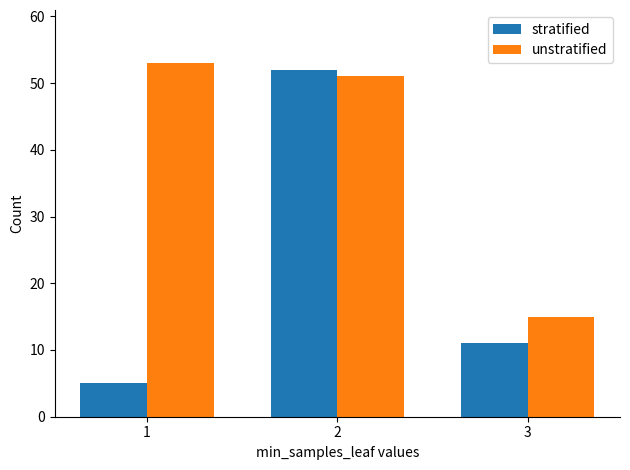

Which label corresponds to the largest value in the chart?

1